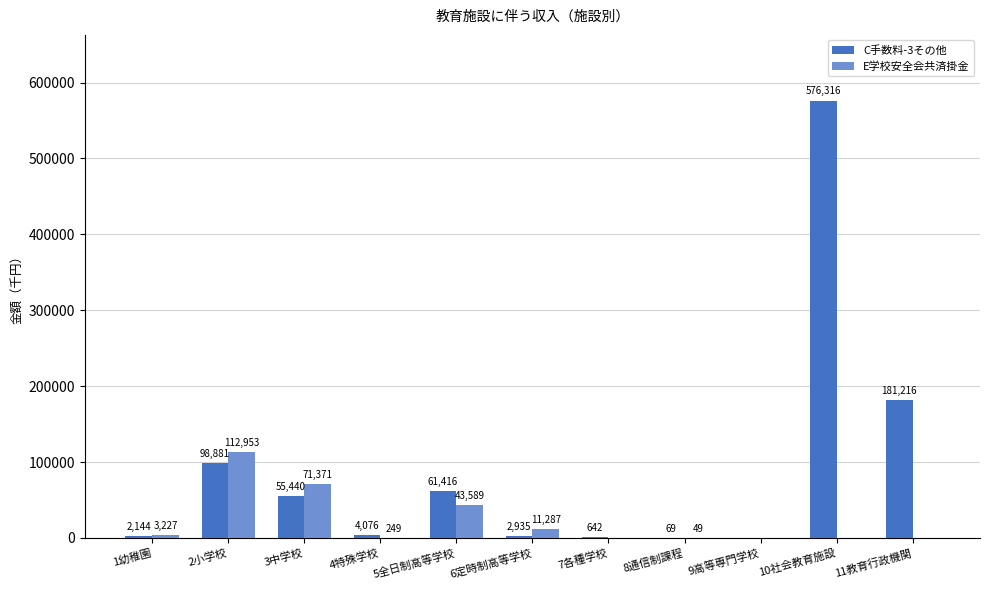

Is it true that E学校安全会共済掛金 equals 43589 at 5全日制高等学校?

True